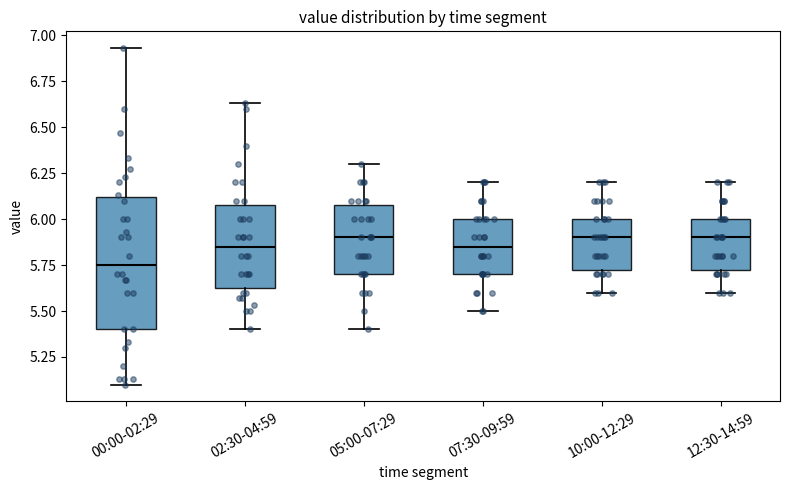

Which box is the tallest, from its lower edge to its upper edge?

00:00-02:29